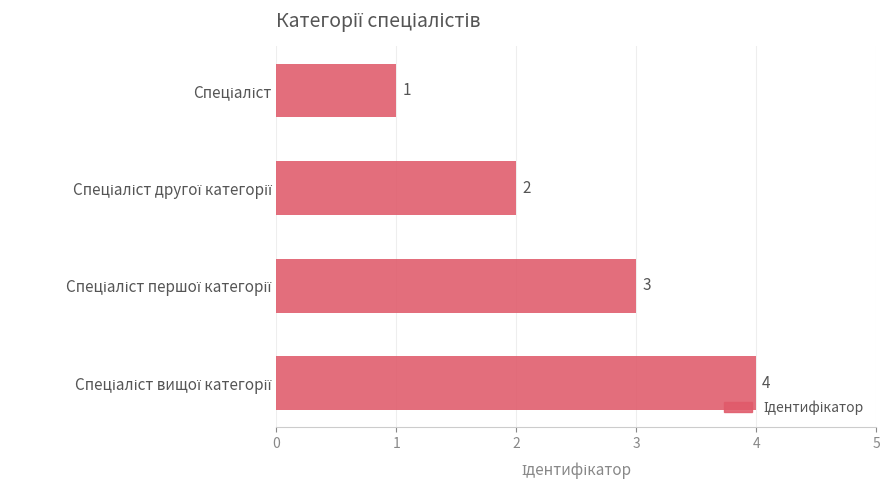

How many bars are there in total?

4